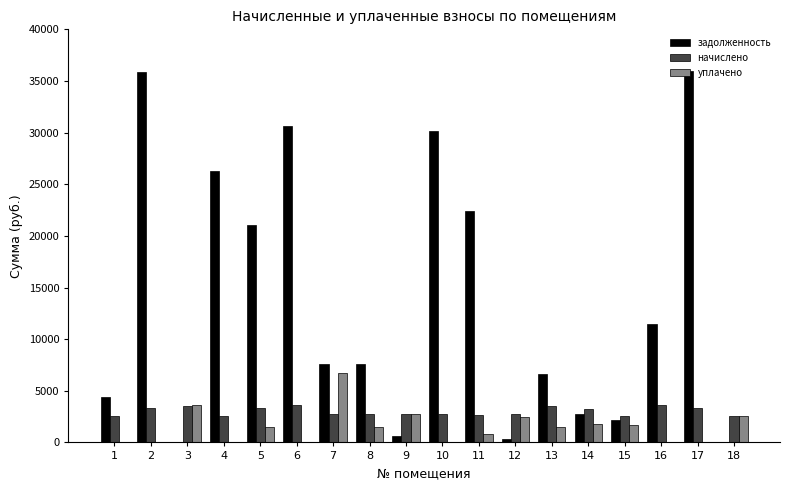

What value does the задолженность series have at 16?

11466.0